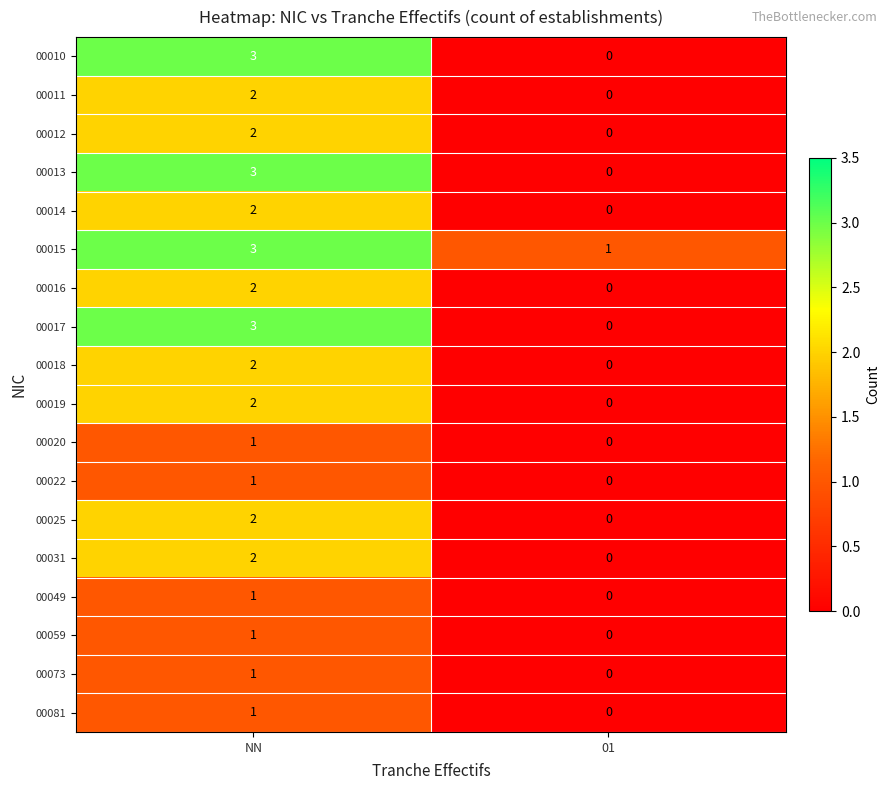

What is the sum of all 00017 values?

3